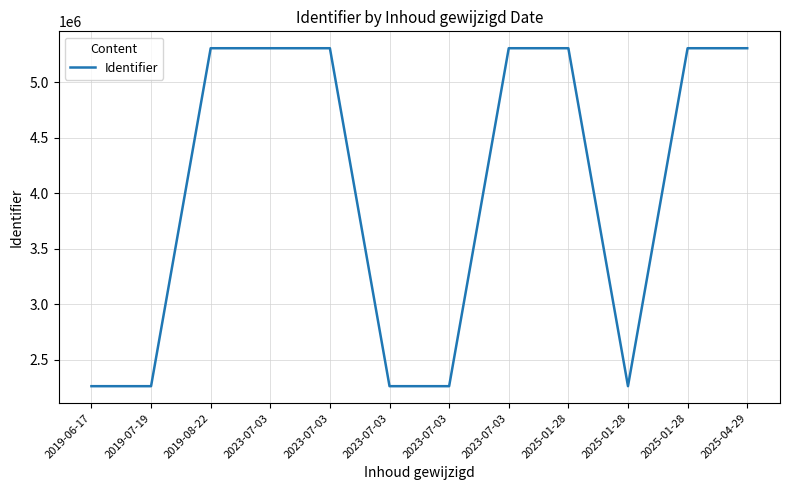

At which label does the data first exceed 5306976?

2023-07-03